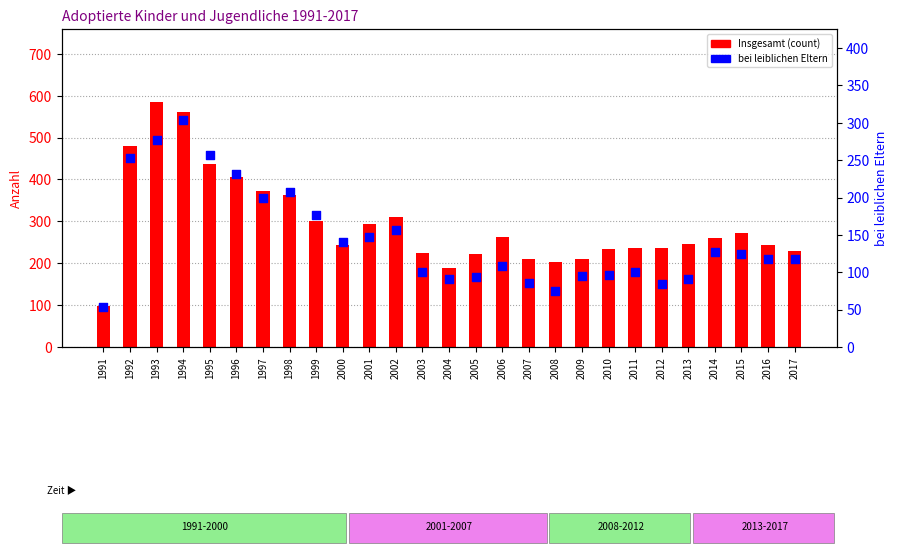

Is the value of bei leiblichen Eltern at 1996 greater than the value of Insgesamt (count) at 2003?

Yes